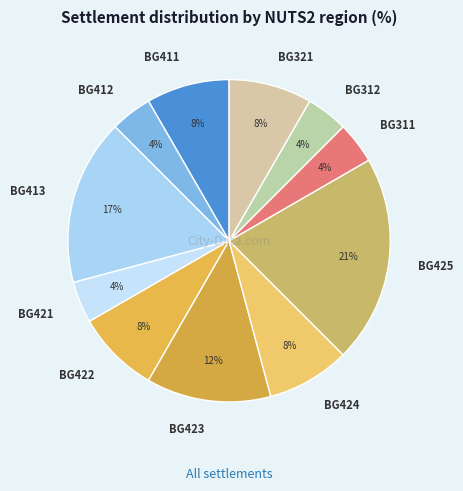

Approximately how many times larger is the value at BG422 compared to BG412?

2.0